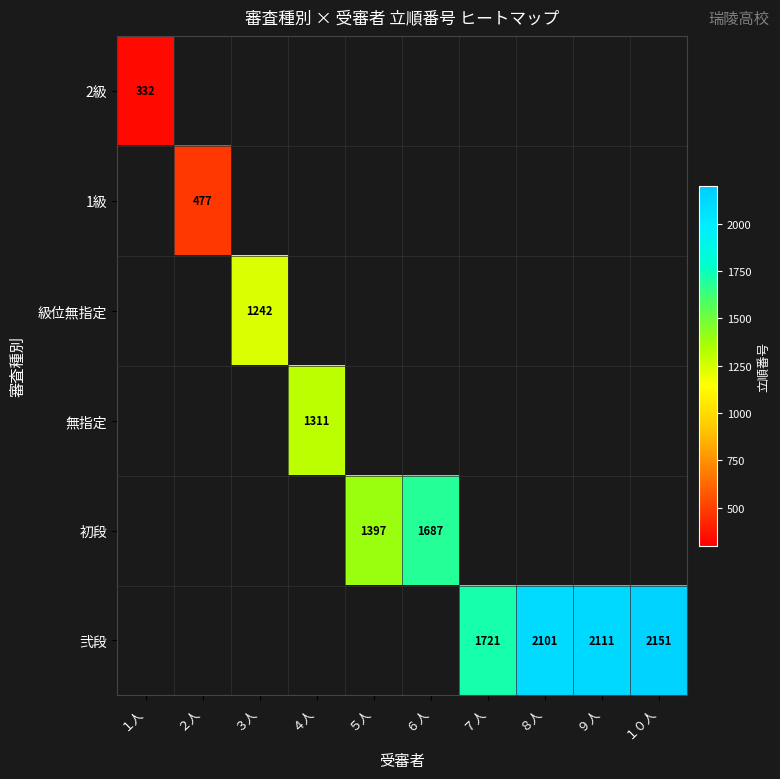

The 弐段 series shows 1721 at ７人. True or false?

True